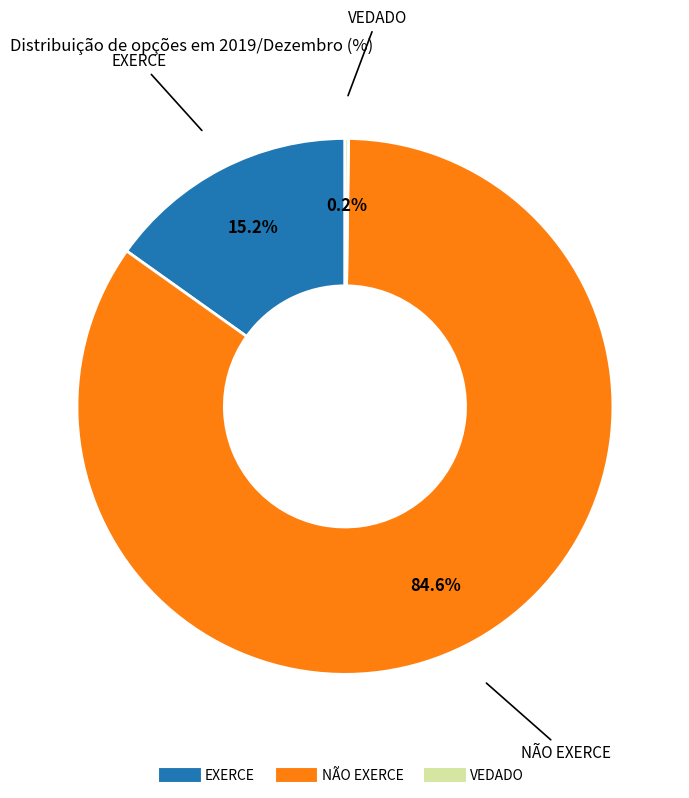

What is the ratio of the value at NÃO EXERCE to the value at EXERCE?

5.6